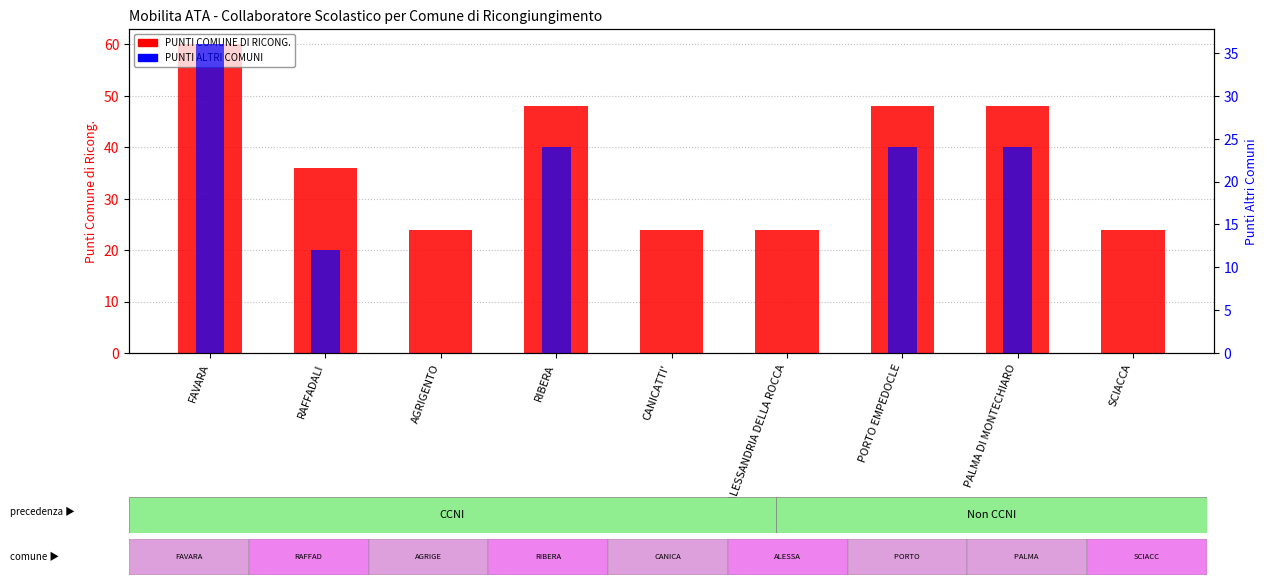

How many groups of bars are there?

9